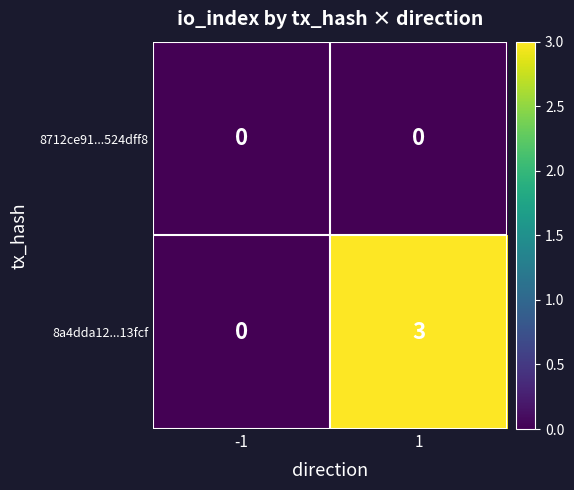

Rank the series at 1 from lowest to highest value.

8712ce91...524dff8, 8a4dda12...13fcf